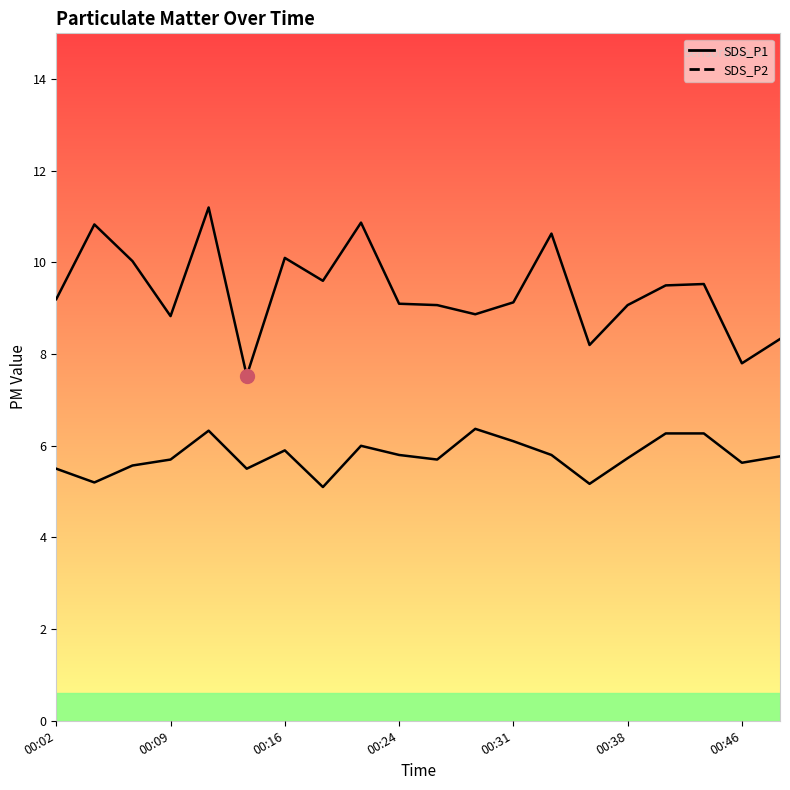

True or false: SDS_P1 and SDS_P2 intersect in this chart.

False